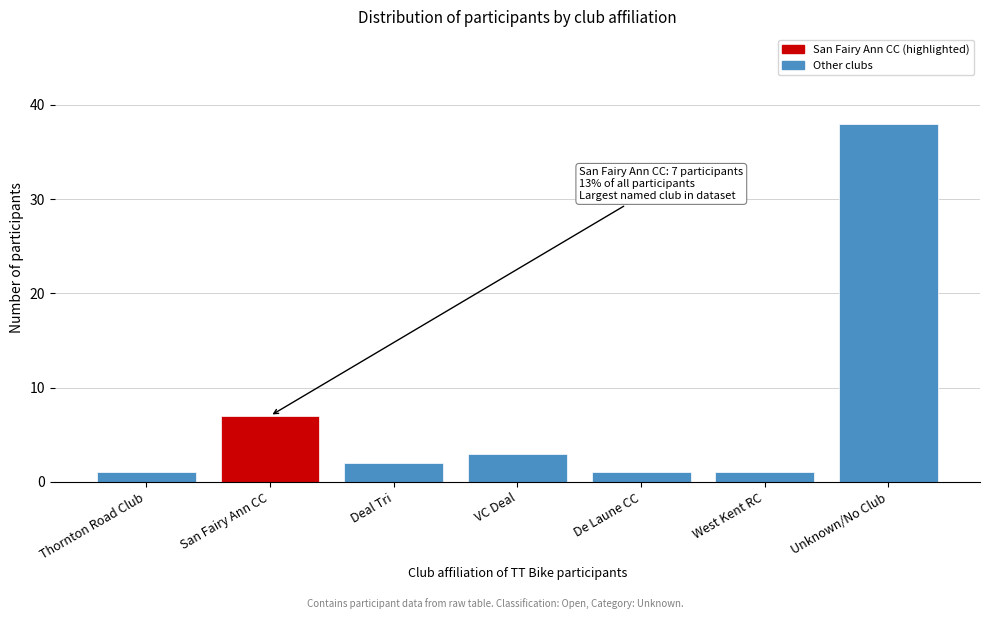

Reading left to right, what are all the values shown in this chart?

Thornton Road Club=1	San Fairy Ann CC=7	Deal Tri=2	VC Deal=3	De Laune CC=1	West Kent RC=1	Unknown/No Club=38